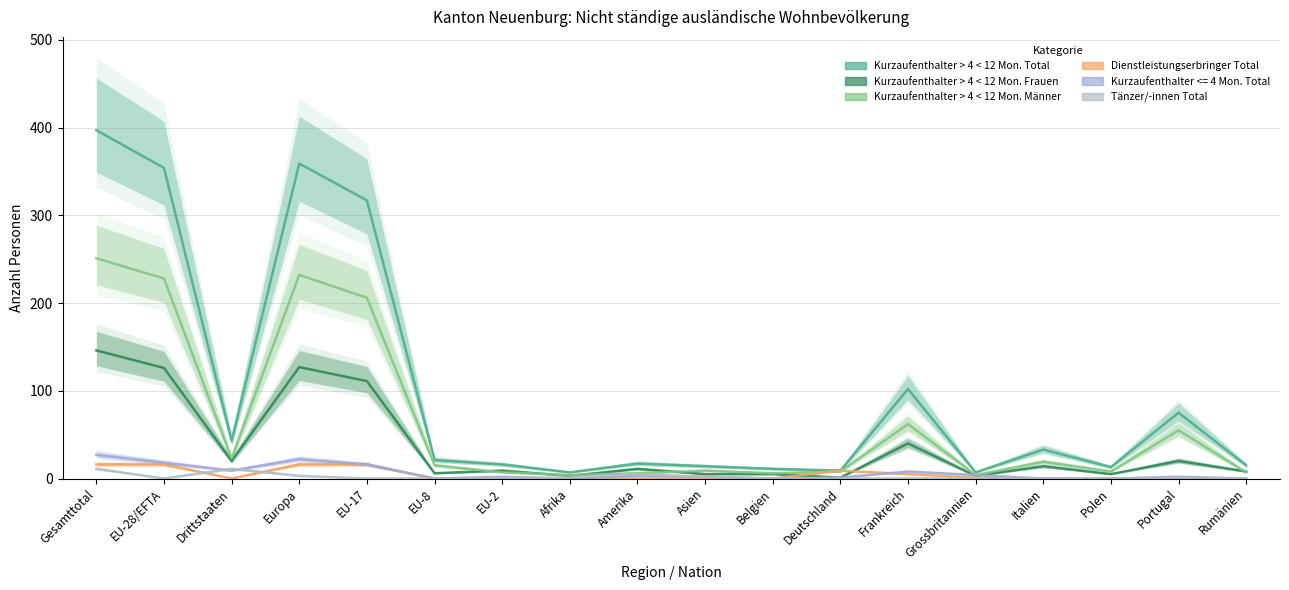

True or false: Tänzer/-innen Total and Kurzaufenthalter > 4 < 12 Mon. Total cross at least once.

False